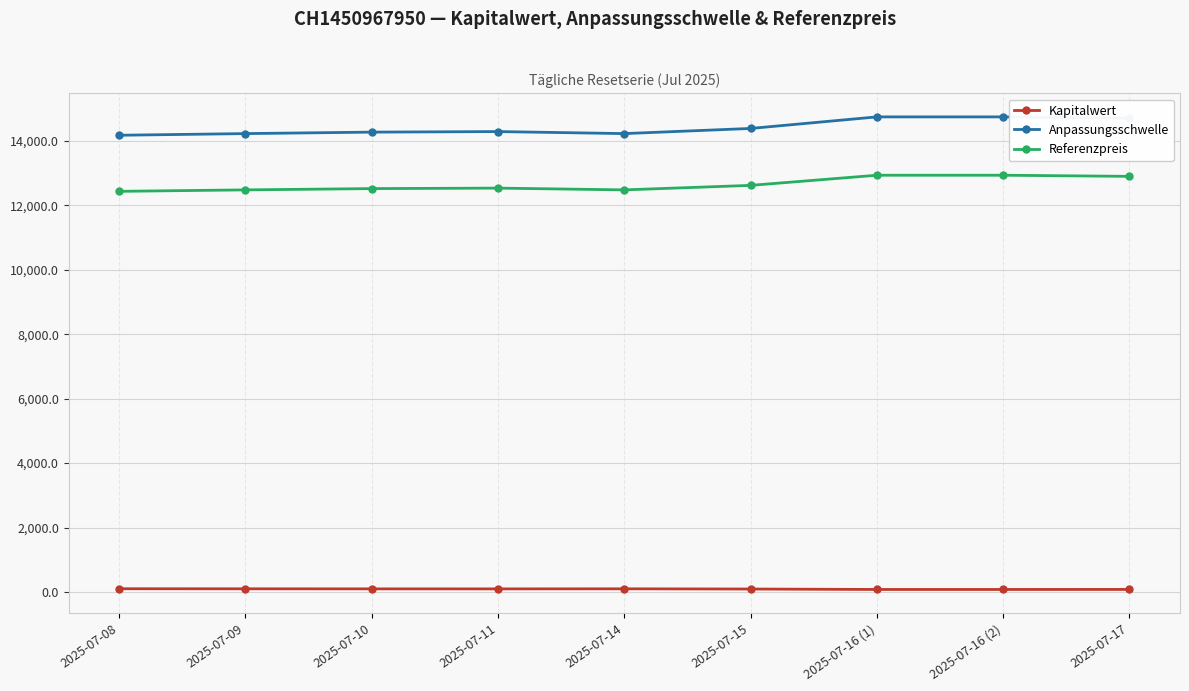

What is the difference between the maximum and minimum values in the Referenzpreis series?

500.0